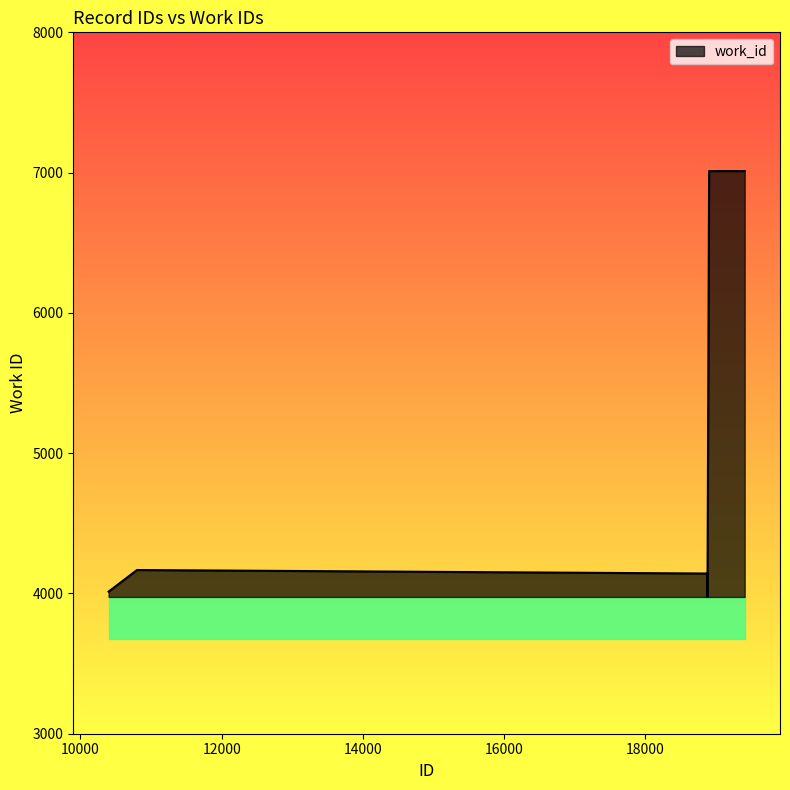

What is the difference between the second highest and minimum values?

3036